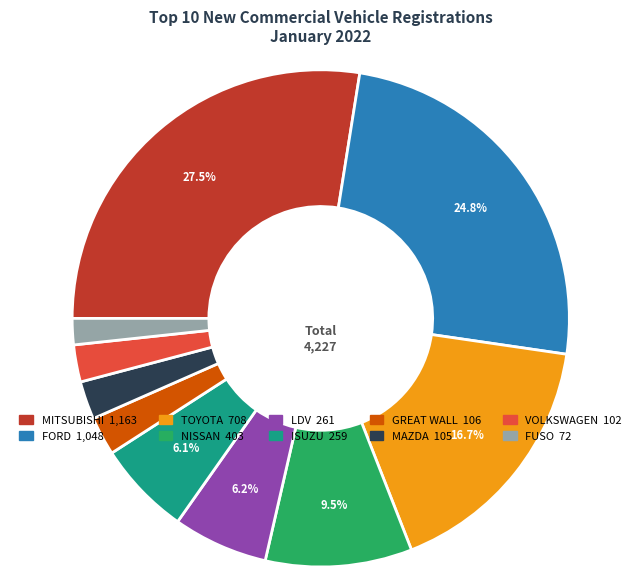

Between LDV and MITSUBISHI, which is larger?

MITSUBISHI